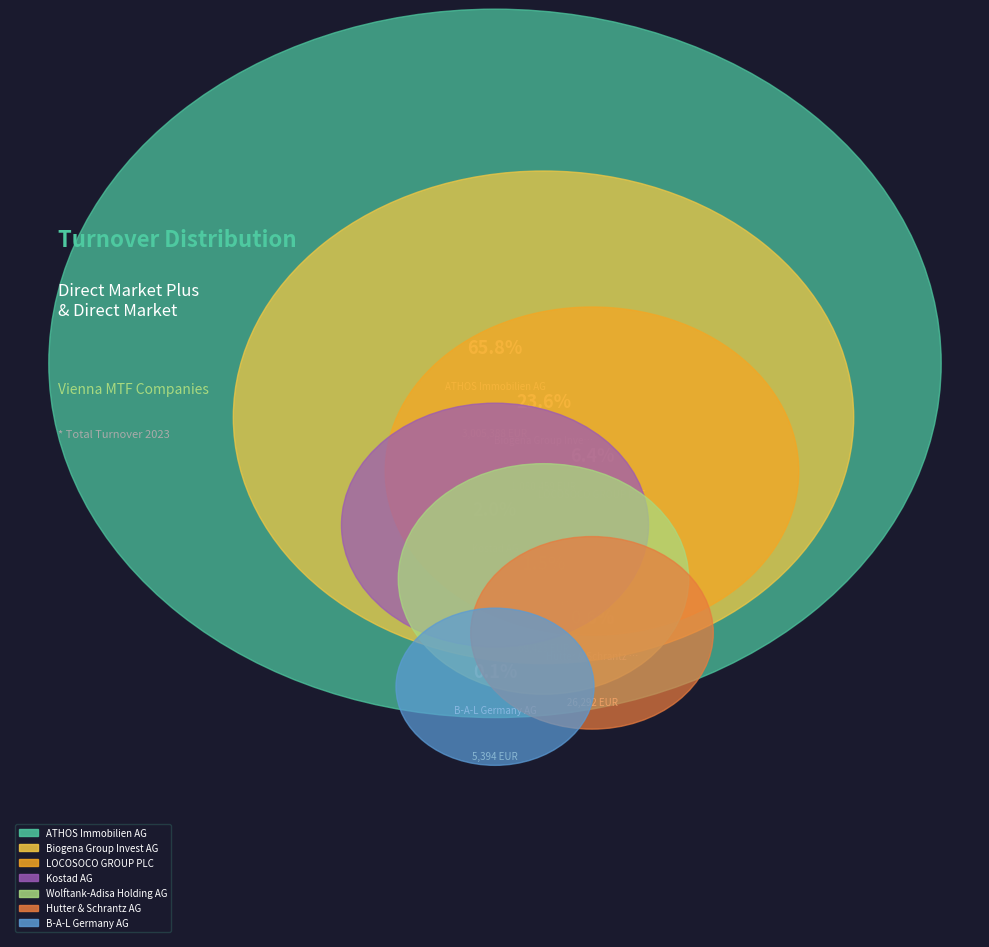

Is there a majority slice in this chart?

Yes